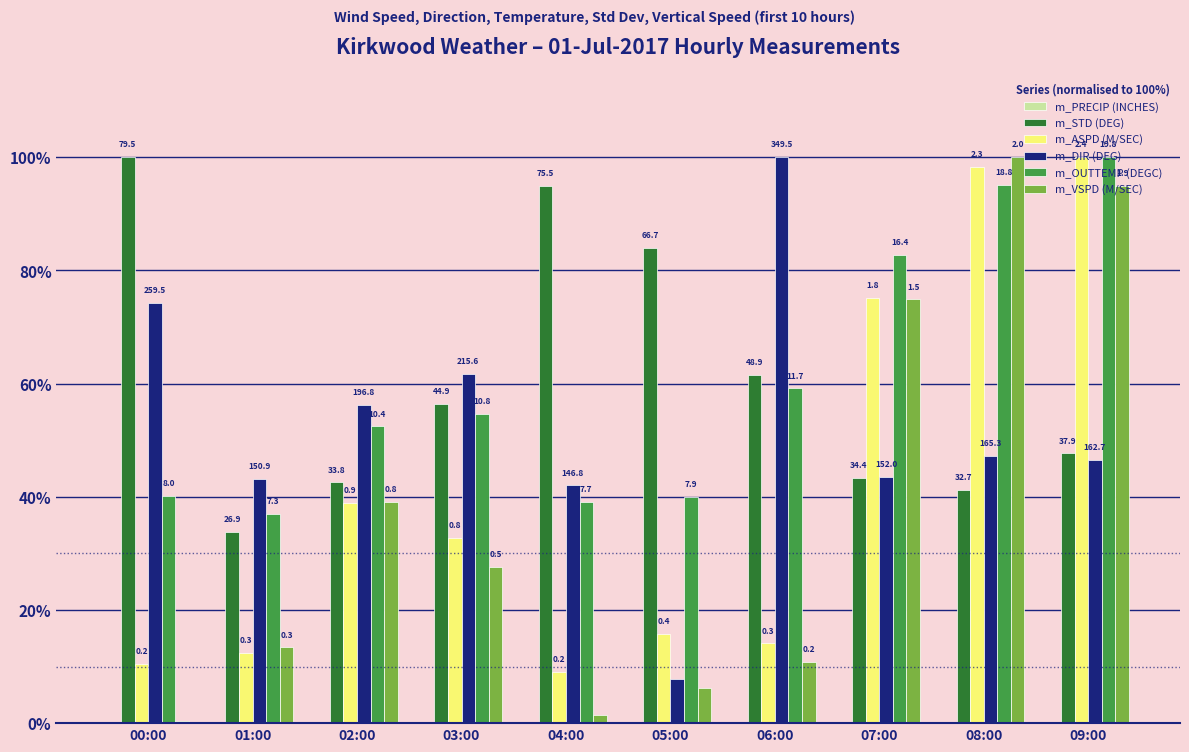

What position from the right is 04:00?

6